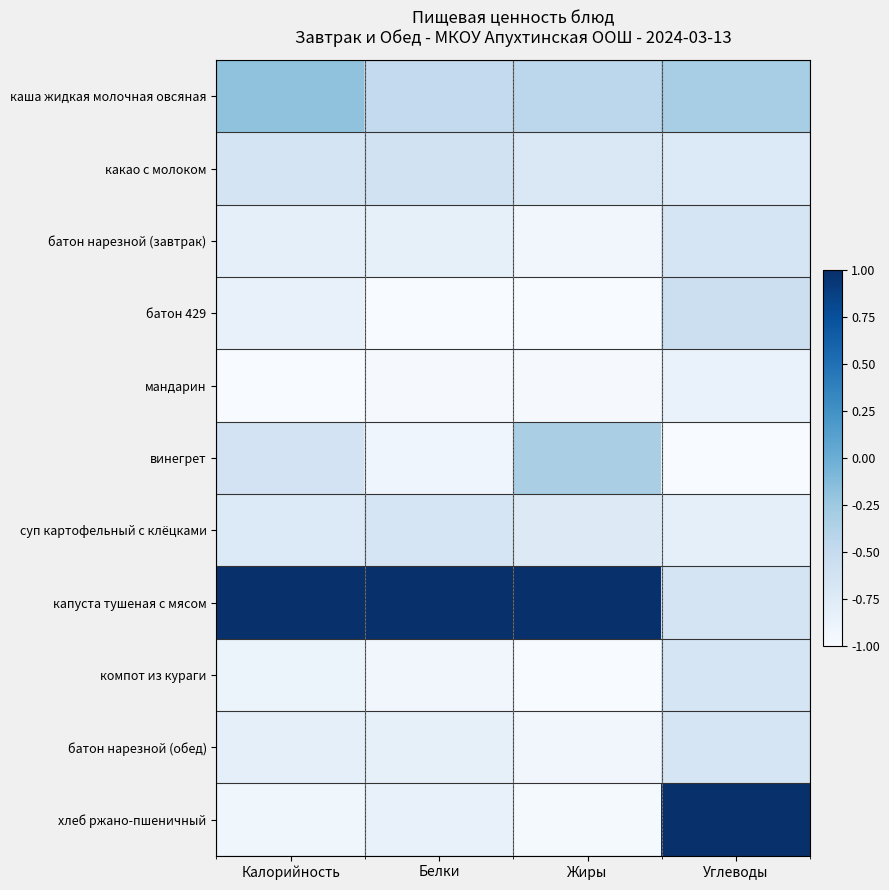

Which series has the largest total across all categories?

капуста тушеная с мясом